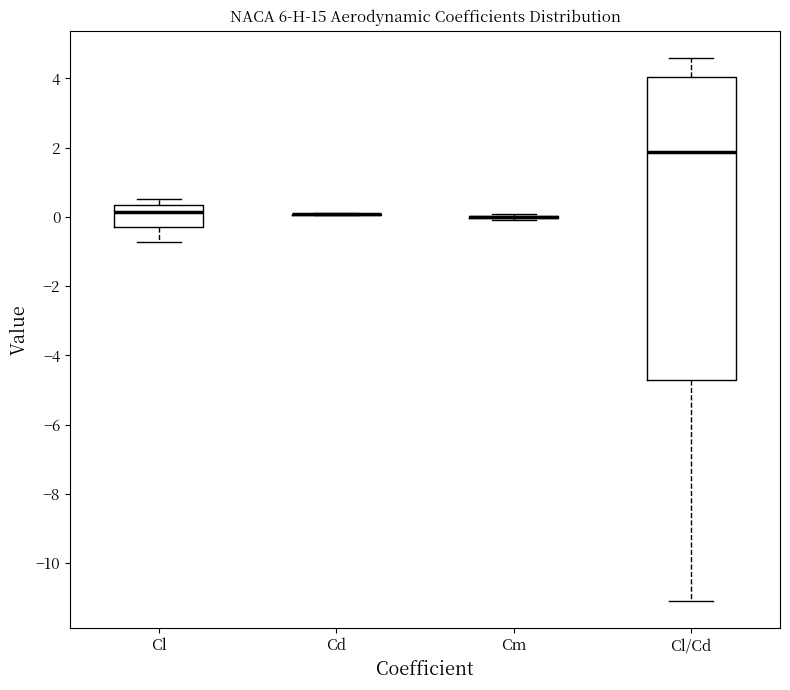

Which box is the tallest, from its lower edge to its upper edge?

Cl/Cd